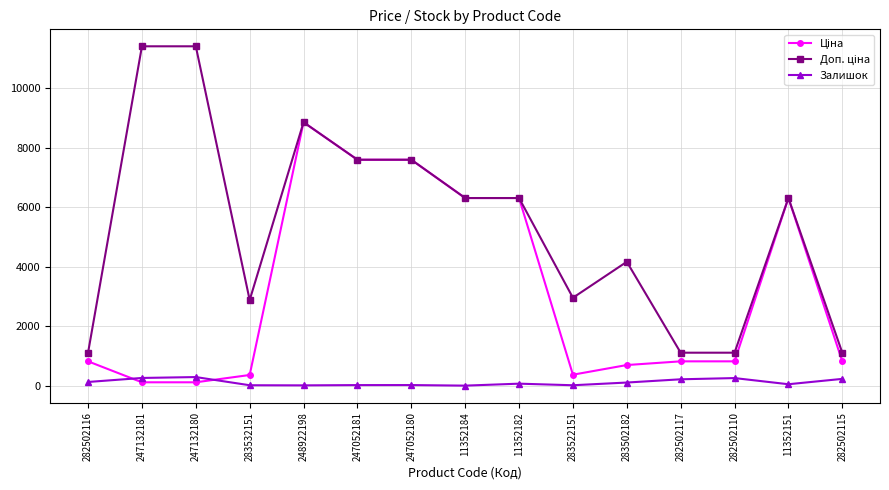

At how many categories does at least one series exceed 1562?

11